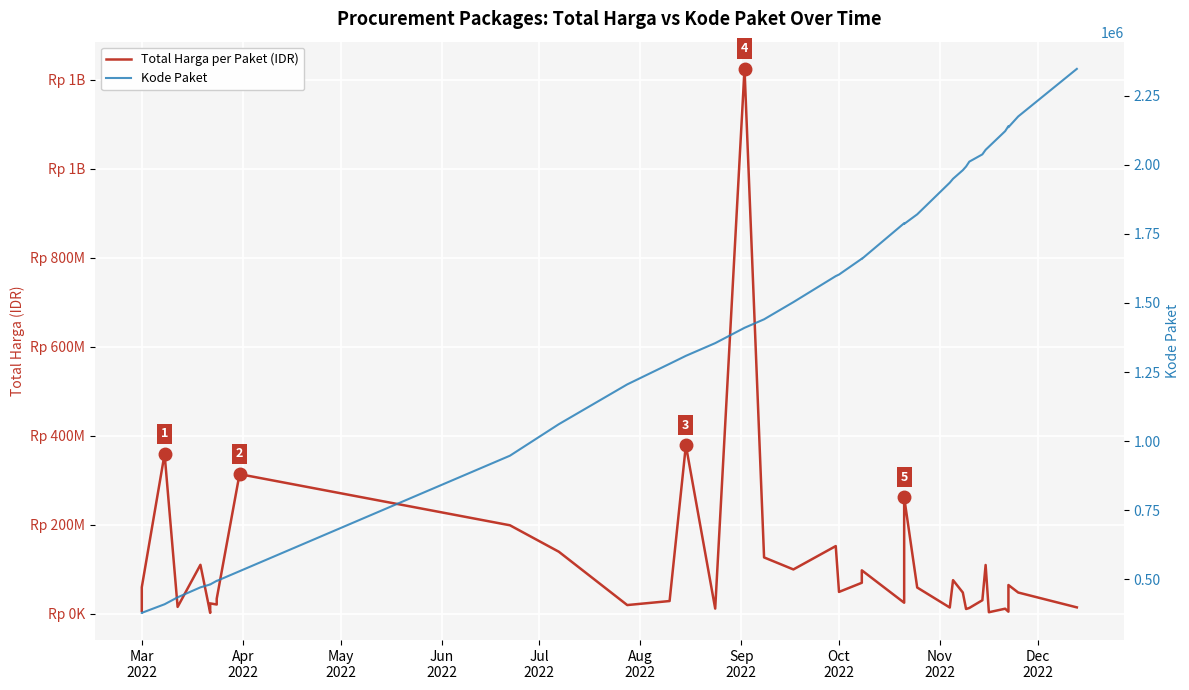

How many values in the Total Harga per Paket (IDR) series are below 48140000?

19